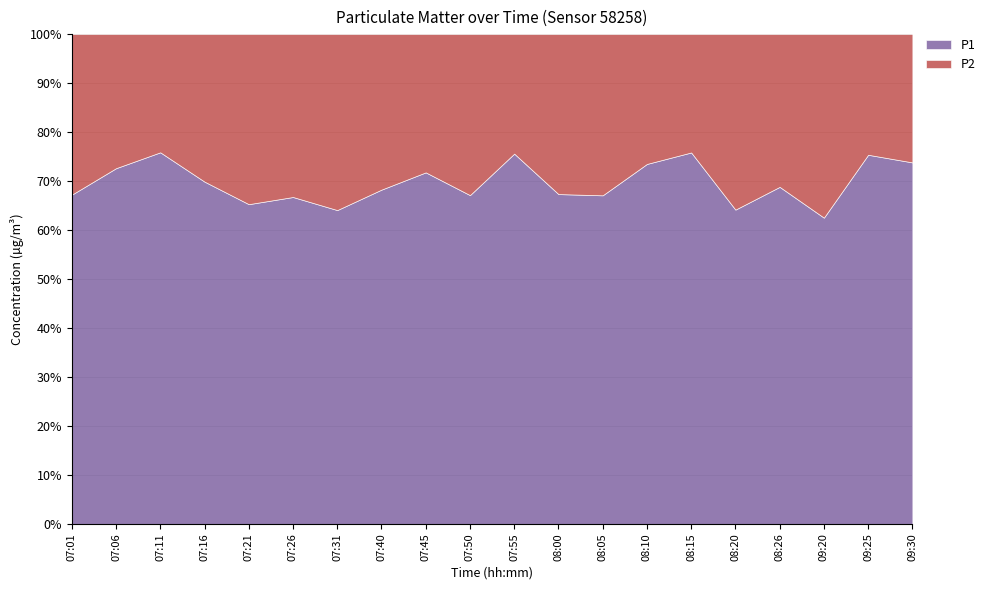

What is the total value across all series at 09:30?

100.0